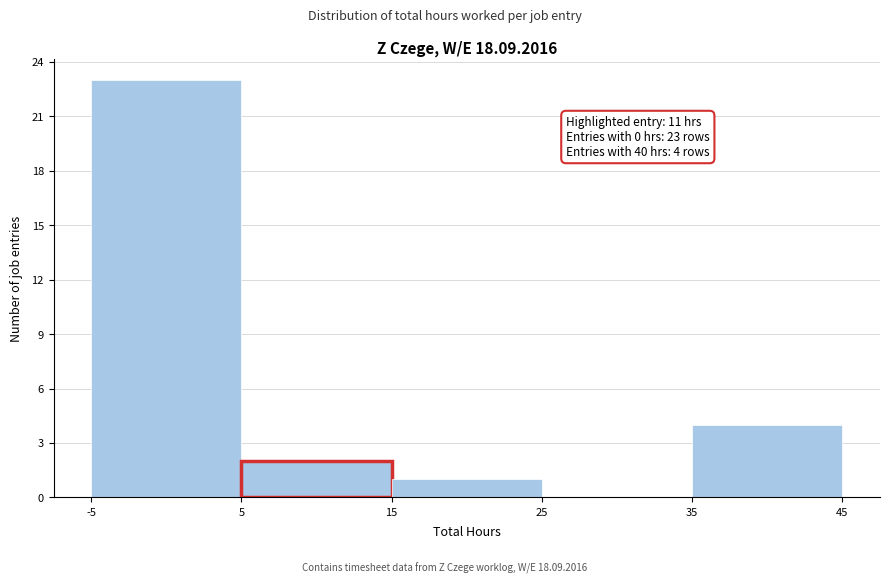

Which range on the x-axis has the tallest bar?

-5 to 5